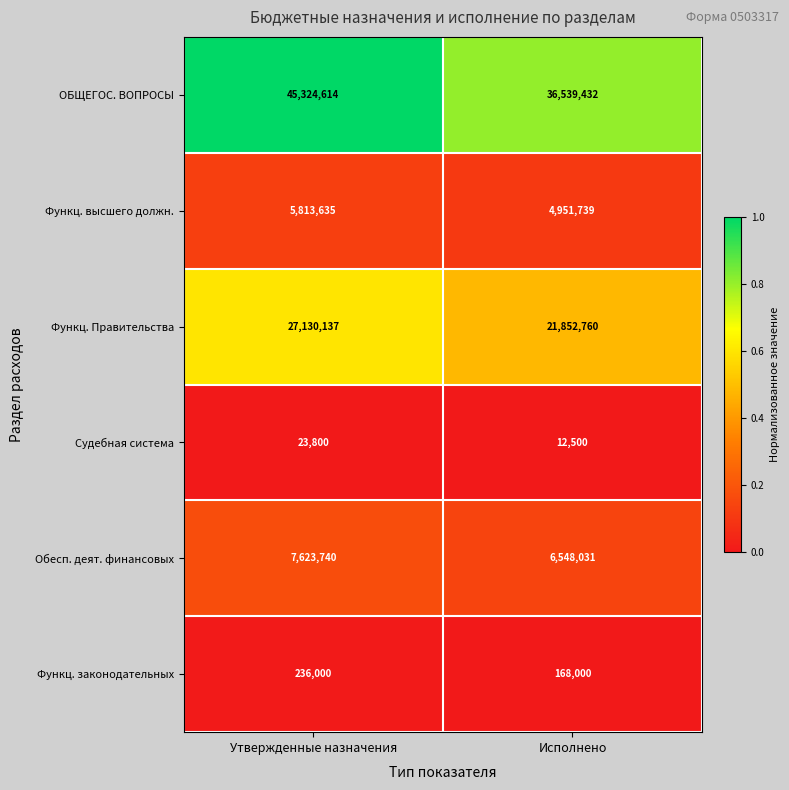

What value does the Функц. Правительства series have at Исполнено, to the nearest 50?

21852750